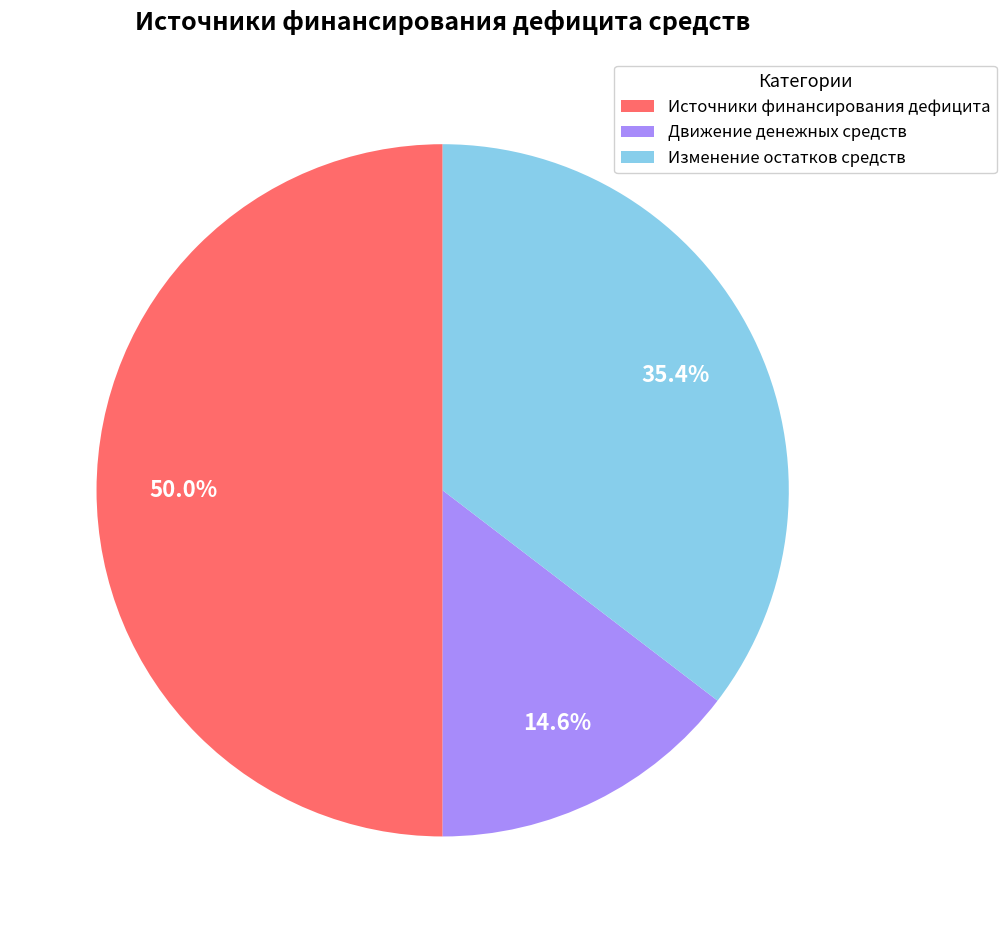

True or false: Источники финансирования дефицита accounts for 50% of the total.

True